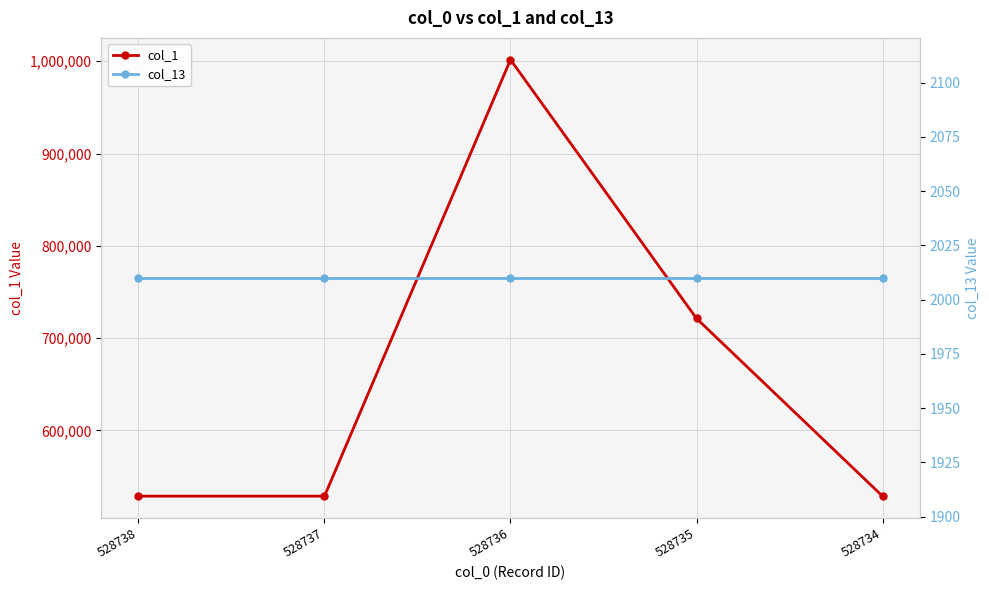

At which category is the sum across all series the highest?

528736